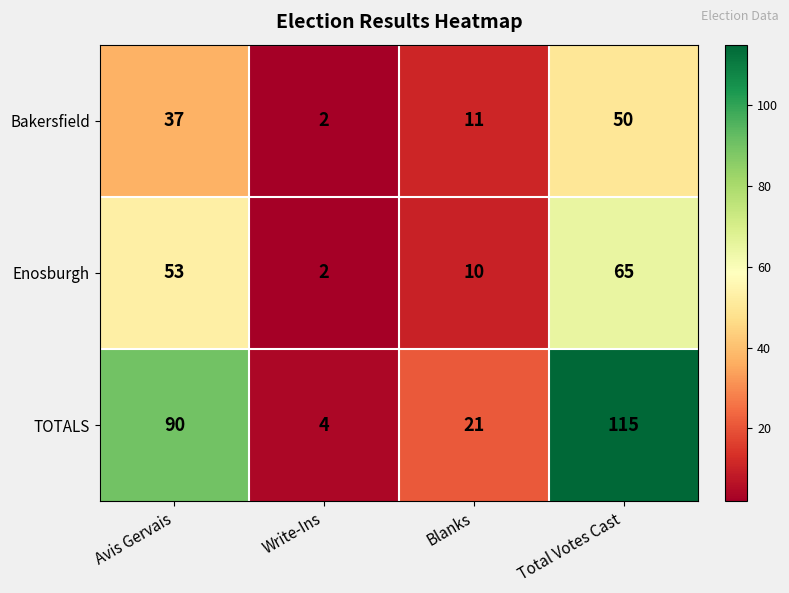

At which category does the chart reach its minimum across all series?

Write-Ins